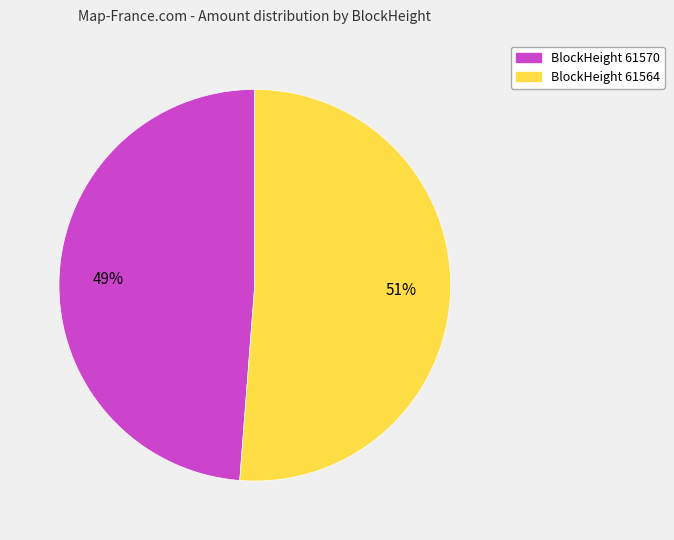

Between BlockHeight 61570 and BlockHeight 61564, which is larger?

BlockHeight 61564